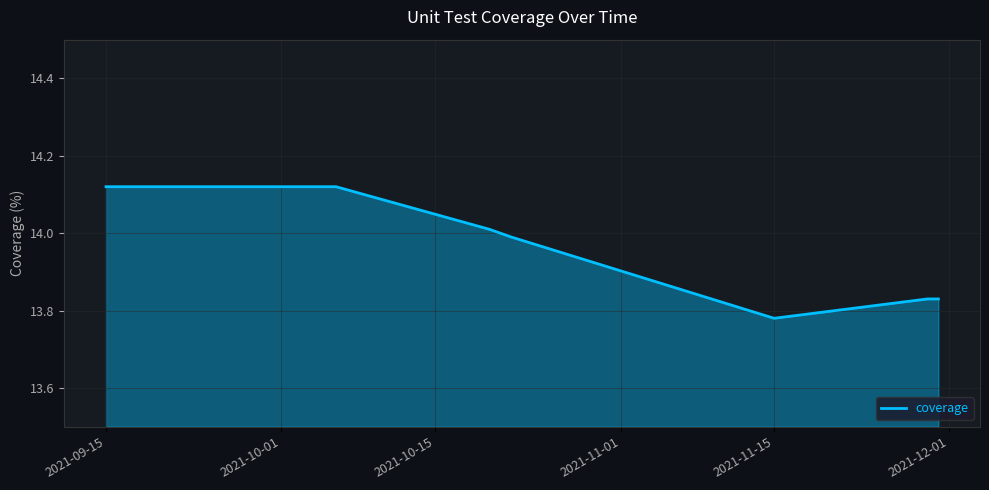

What is the difference between the maximum and minimum values?

0.3